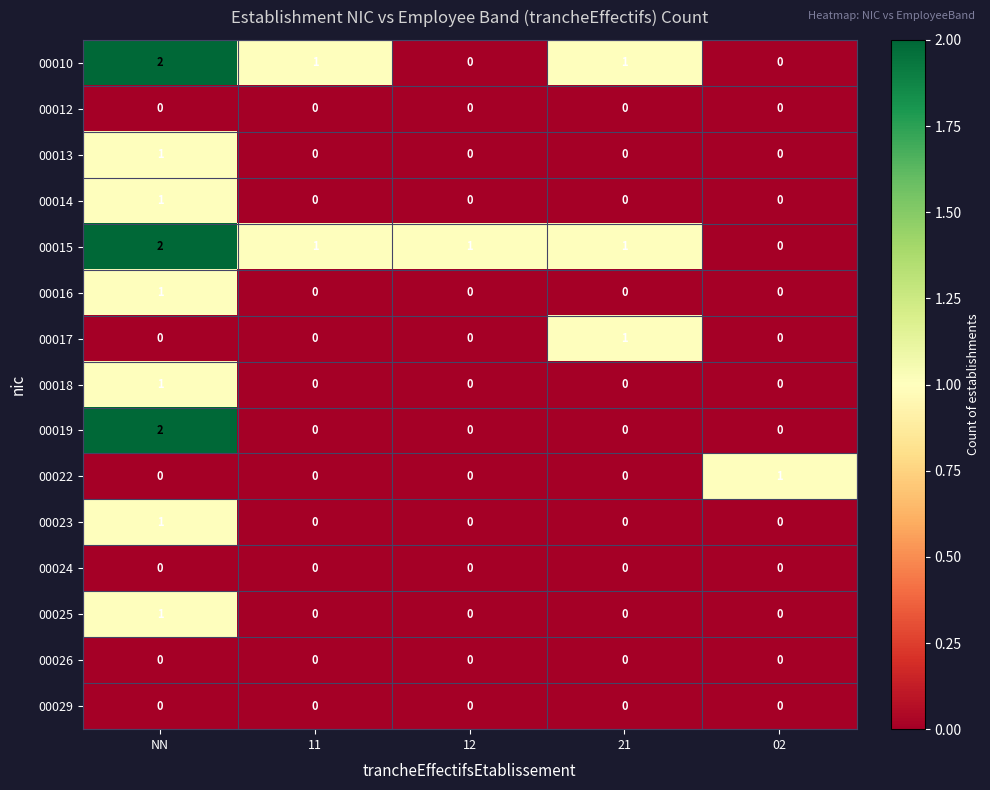

Which series has the largest total across all categories?

00015